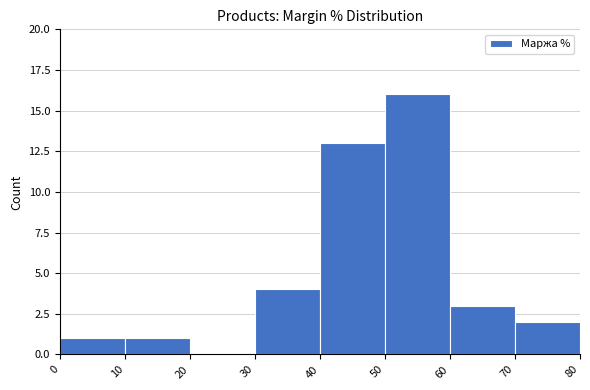

Reading left to right, list every bar in this chart as the range it spans on the x-axis followed by its height. The values are not printed on the chart, so give them approximately, as read against the axis.

0 to 10: 1
10 to 20: 1
20 to 30: 0
30 to 40: 4
40 to 50: 13
50 to 60: 16
60 to 70: 3
70 to 80: 2